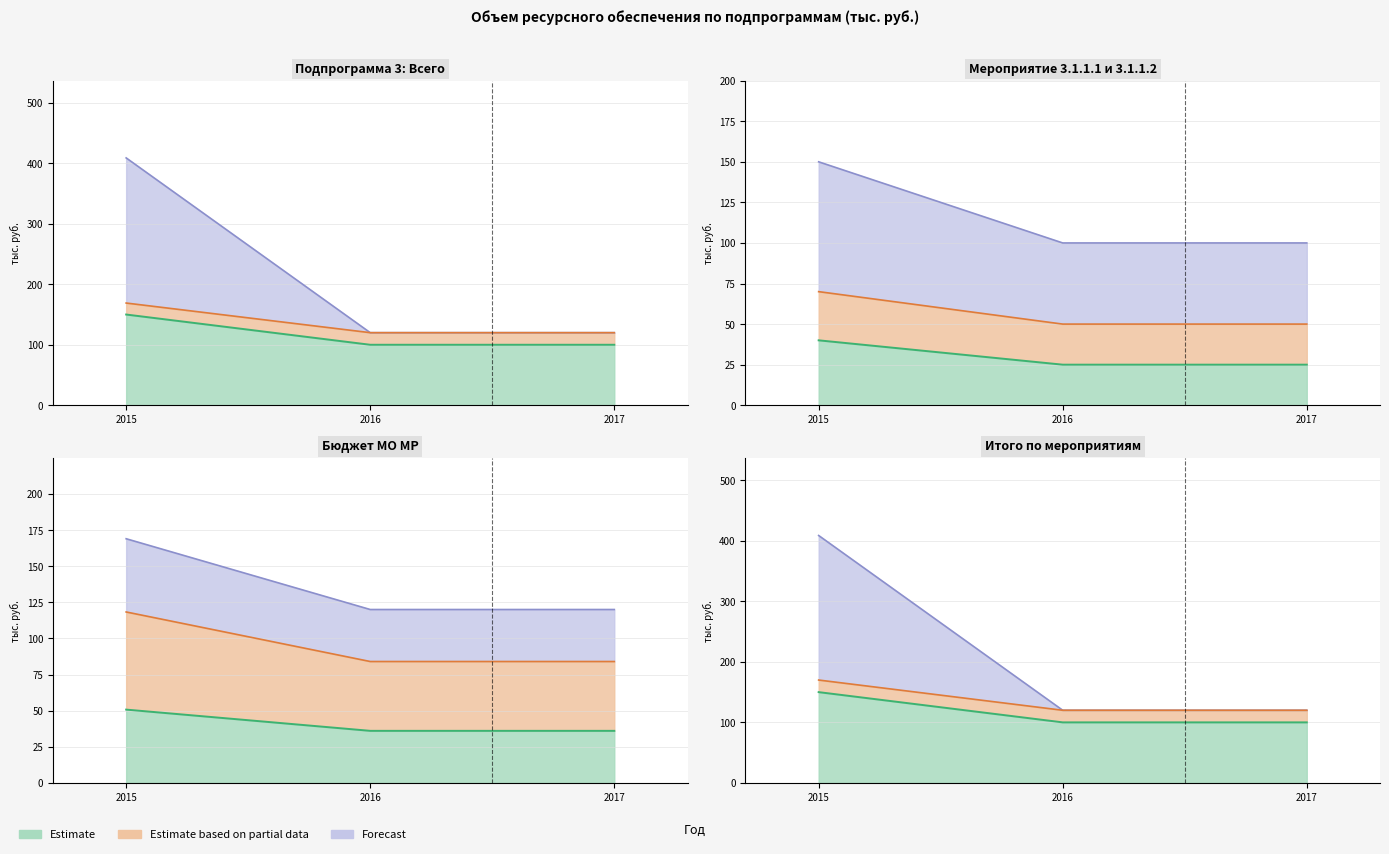

Which category has the lowest value across all series?

2016